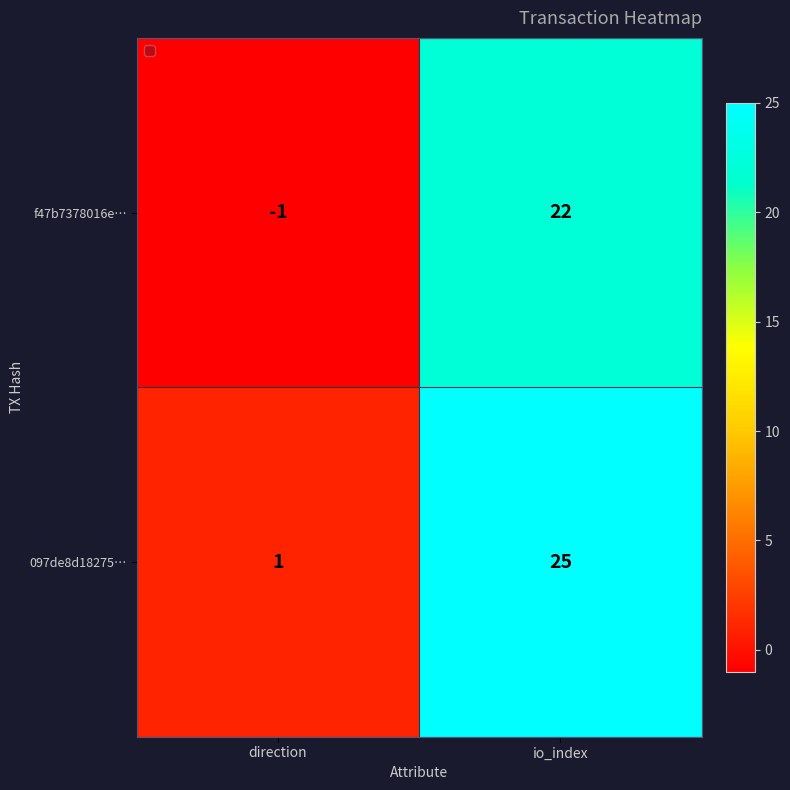

What is the spread (max minus min) of values at direction?

2